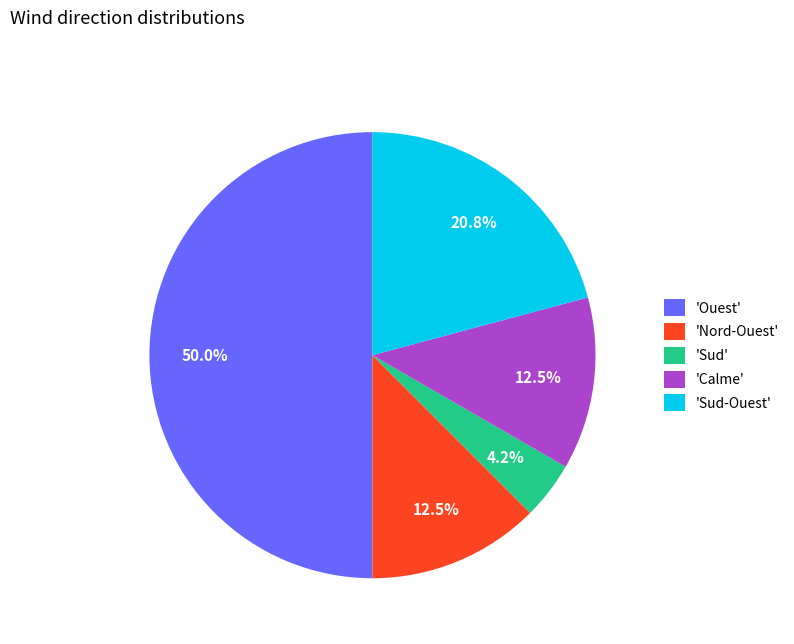

Is 'Sud-Ouest' the majority of the pie?

No